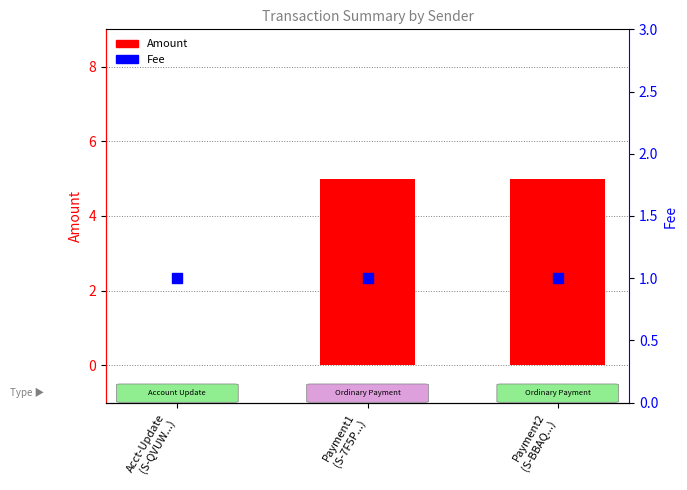

Which series contains the lowest Y value?

Amount